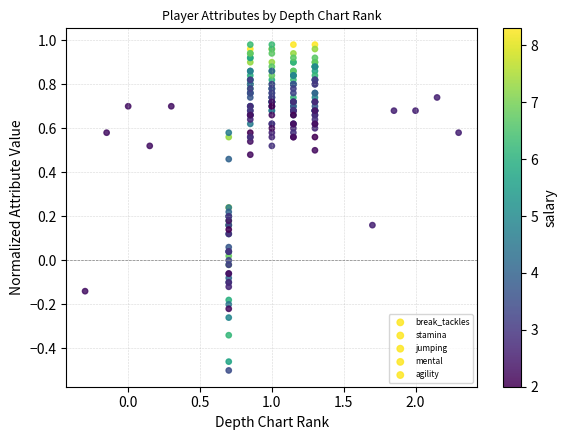

Which series has the widest spread of Y values?

break_tackles